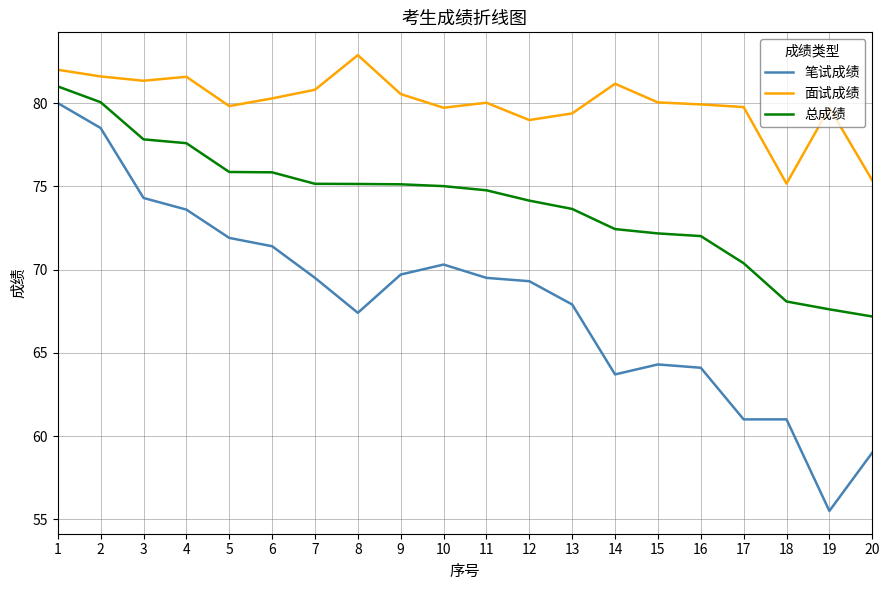

What are all the series names shown in the legend?

笔试成绩, 面试成绩, 总成绩